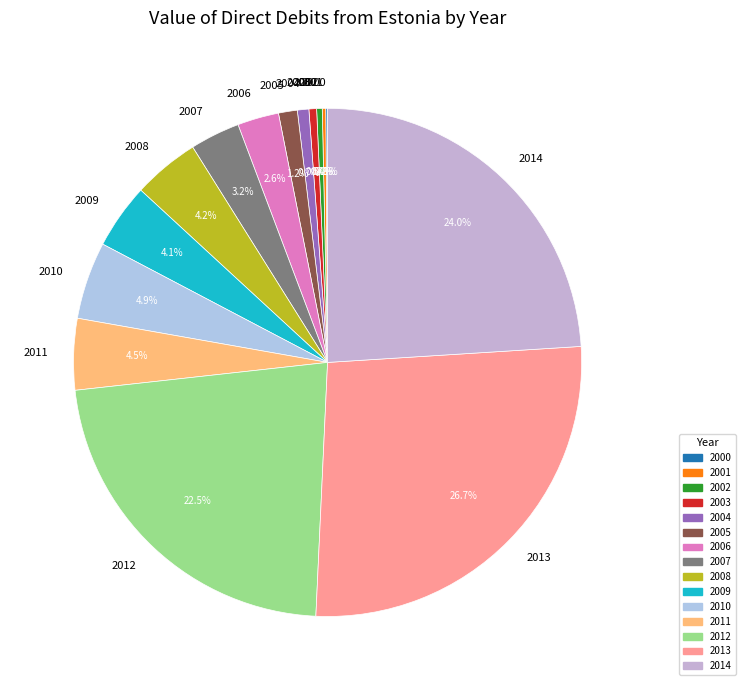

Combined, what portion of the pie is 2014 and 2004?

24.7%